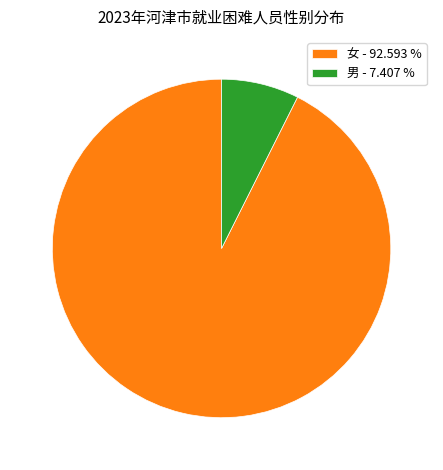

Combined, do 女 - 92.593 % and 男 - 7.407 % account for over 50%?

Yes